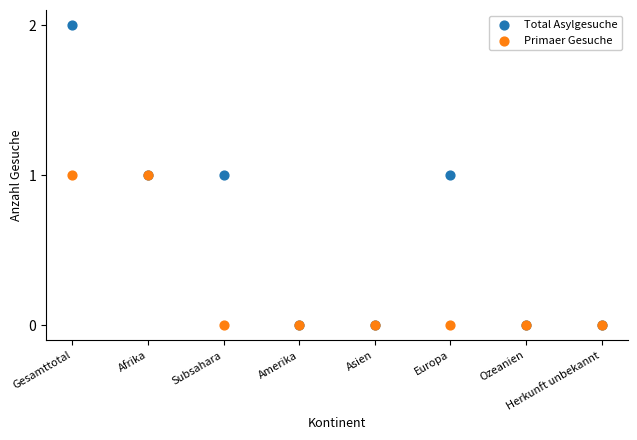

What are all the series names shown in the legend?

Total Asylgesuche, Primaer Gesuche